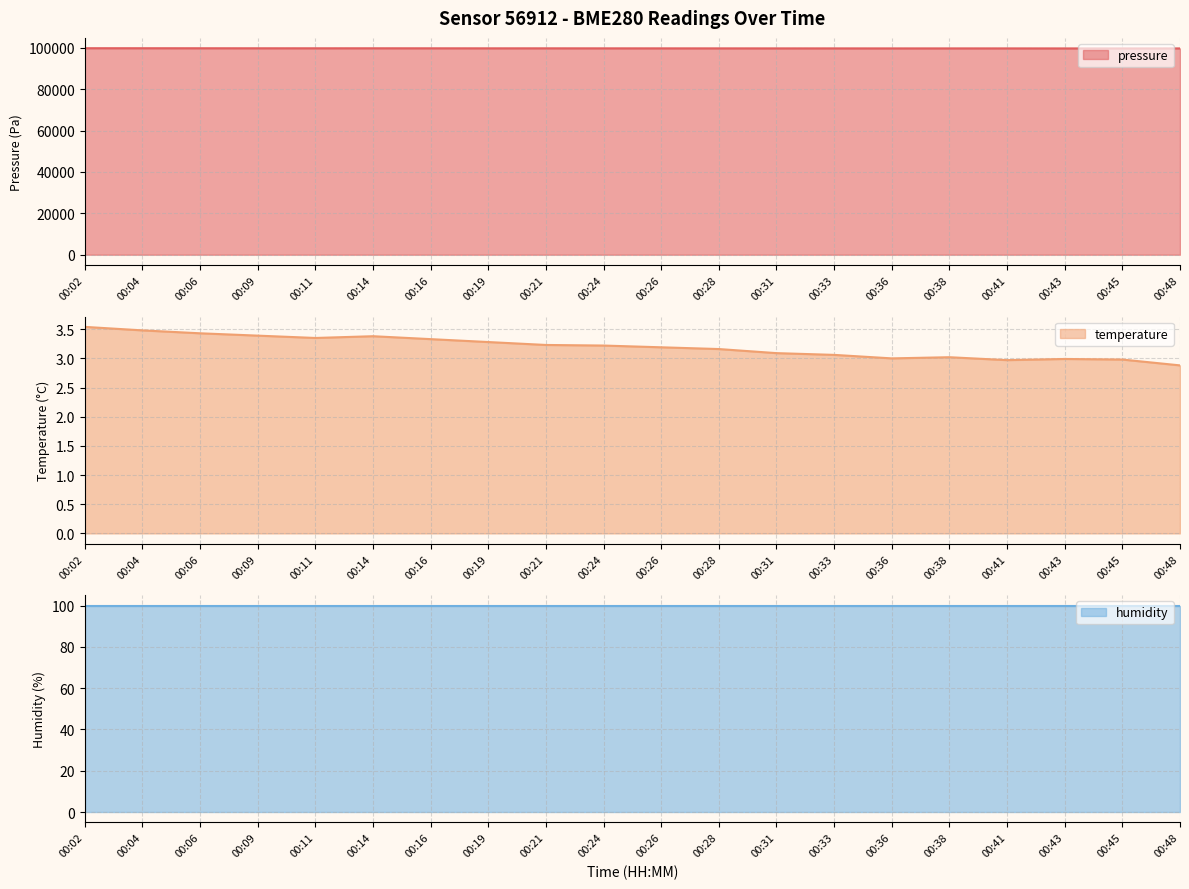

Rank the series at 00:41 from lowest to highest value.

temperature, humidity, pressure